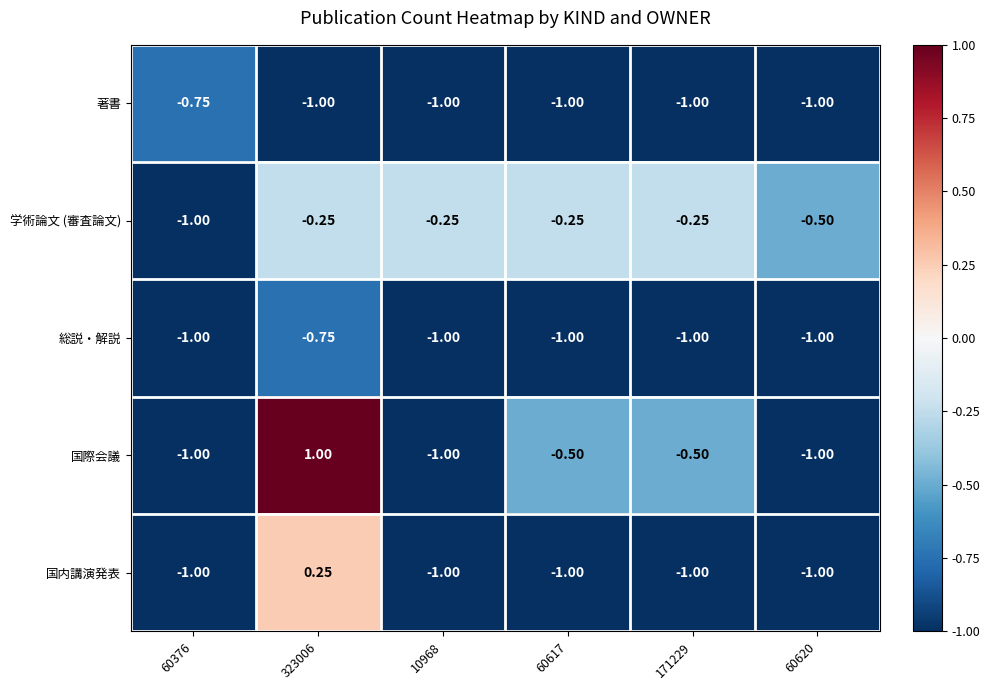

Which series has the largest total across all categories?

学術論文 (審査論文)